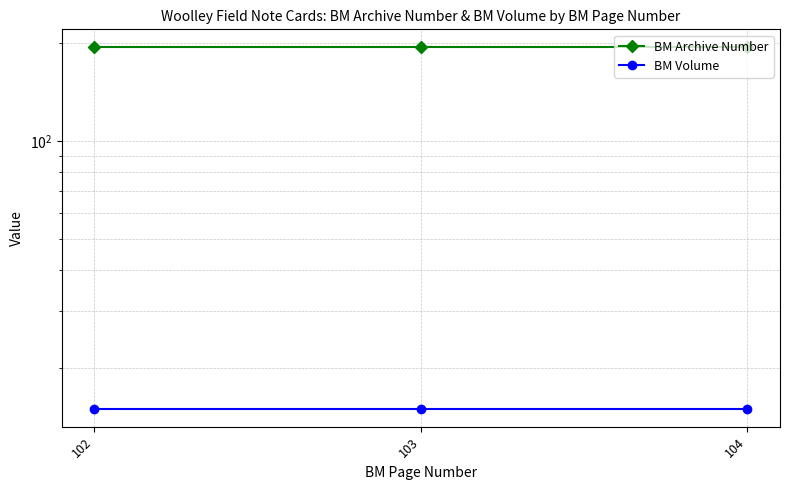

Rank the series by their average value, from lowest to highest.

BM Volume, BM Archive Number